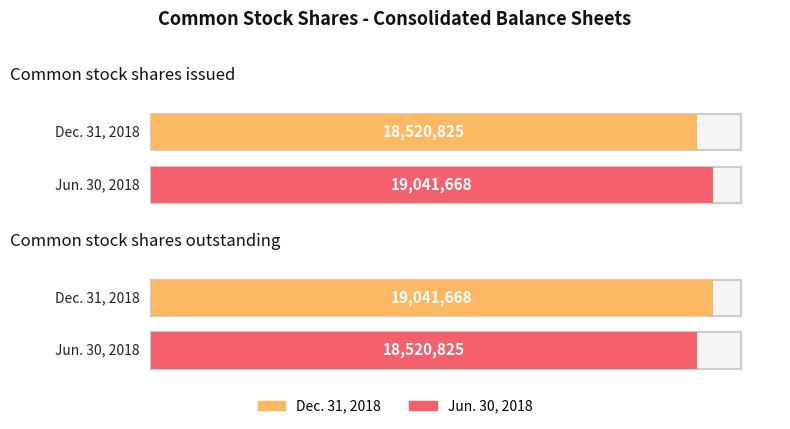

What is the sum of the Dec. 31, 2018 values at Common stock shares issued and Common stock shares outstanding?

37562493